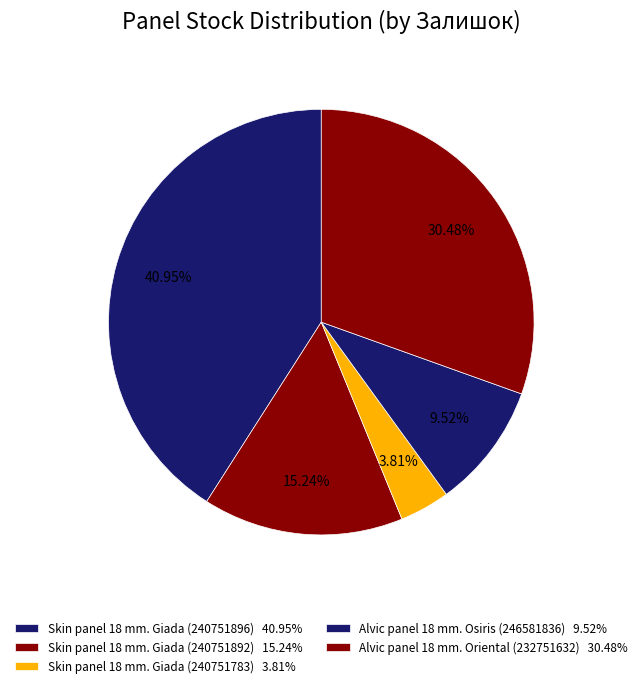

How many segments does this pie chart have?

5